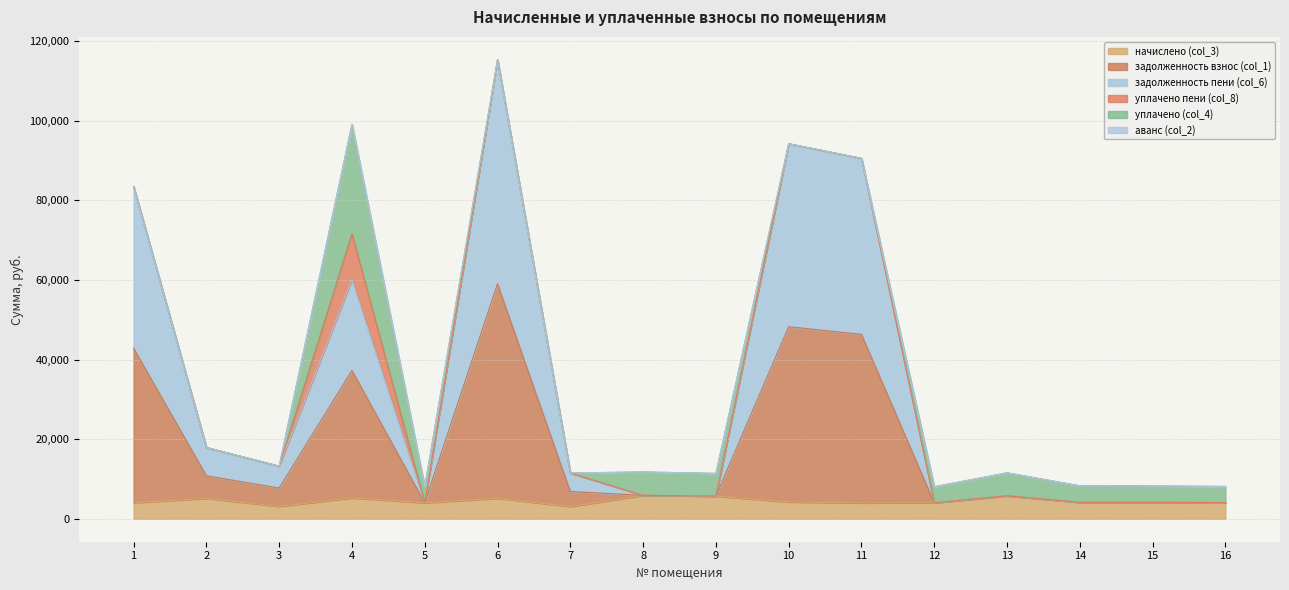

Where is the first local minimum for начислено (col_3)?

3